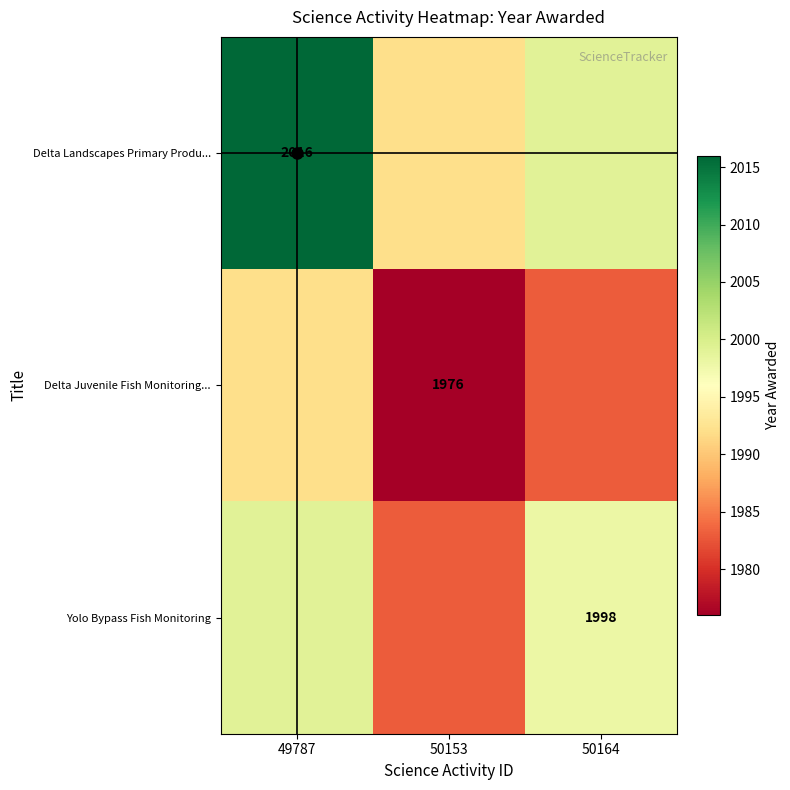

The Delta Juvenile Fish Monitoring... series shows 1976 at 50153. True or false?

True